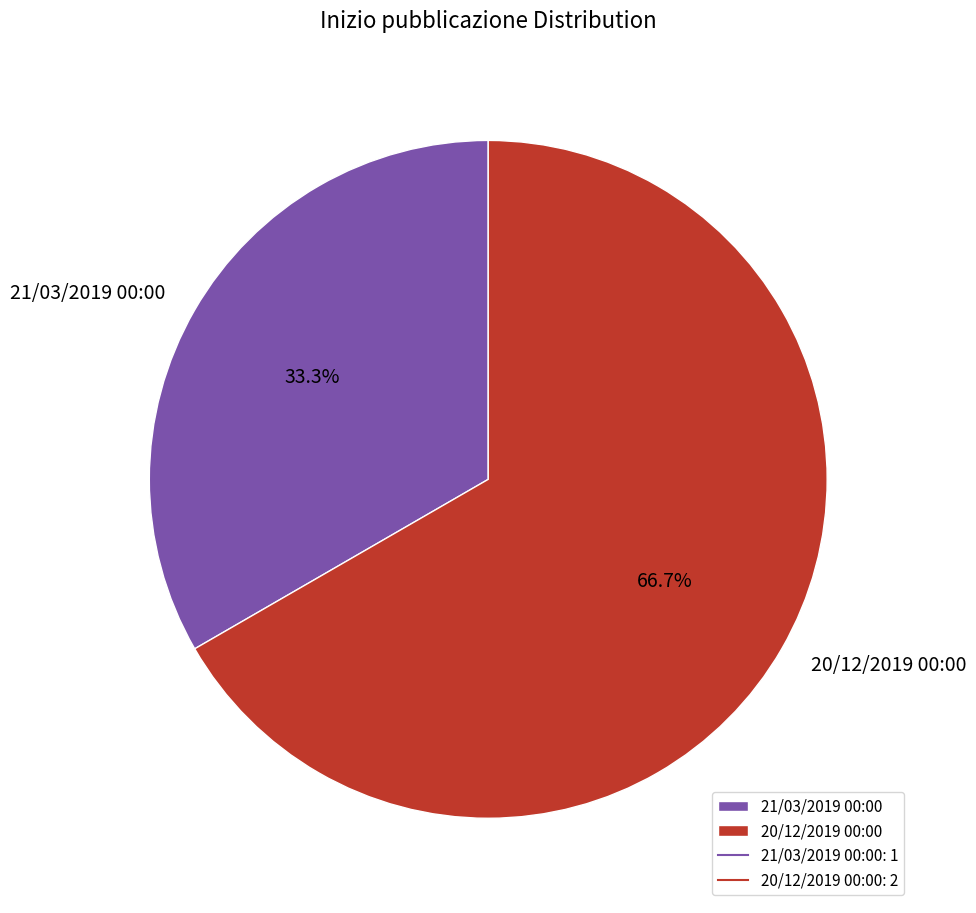

How many slices are in this pie chart?

2